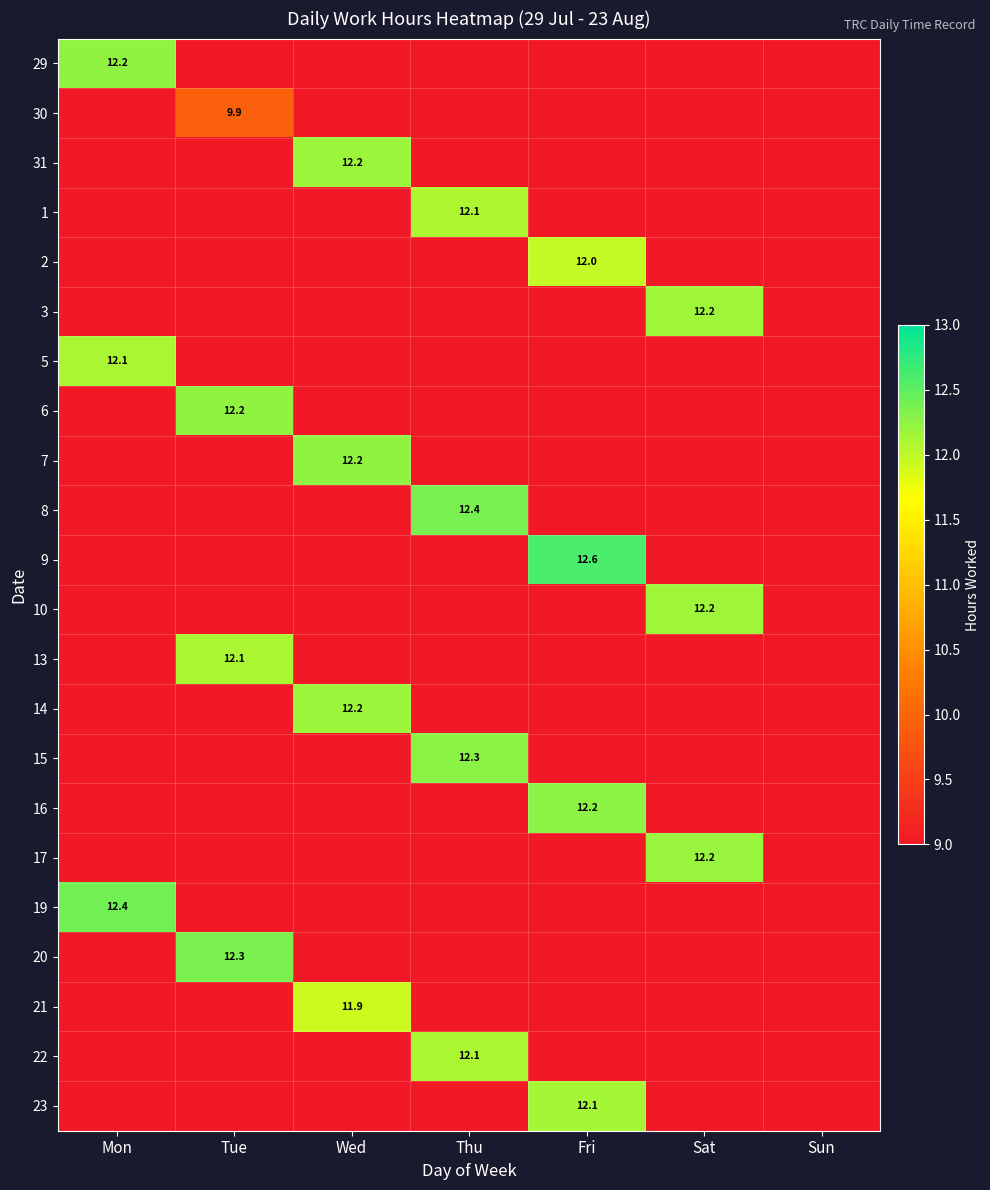

Is the value of 9 at Sun greater than the value of 7 at Sat?

No